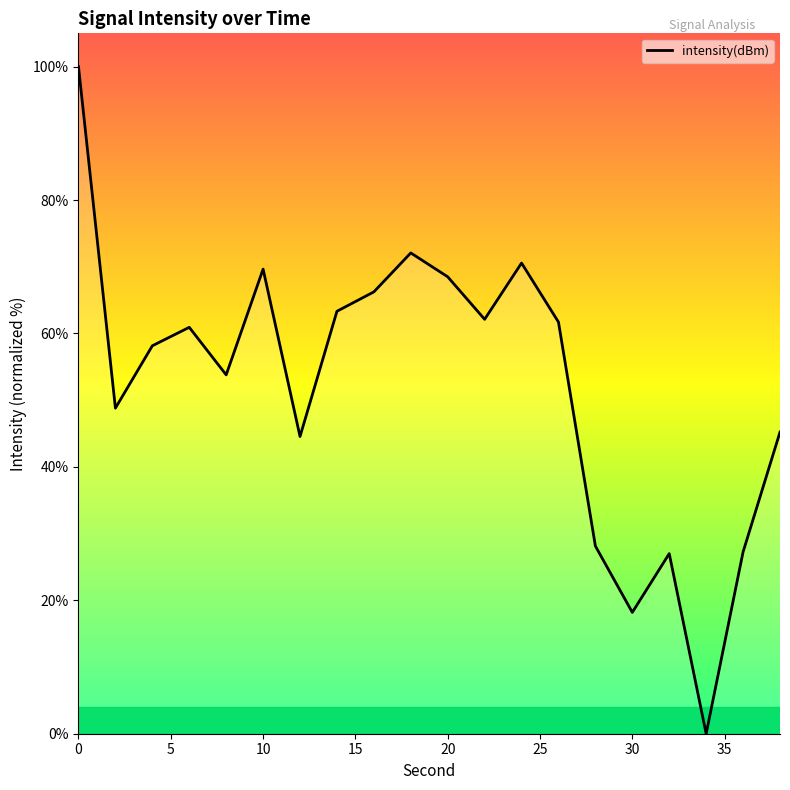

What is the difference between the maximum and minimum values?

100.0